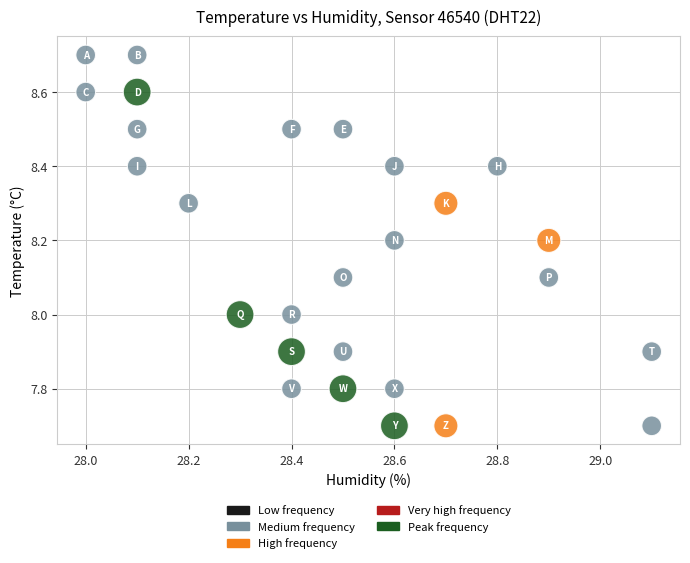

What is the range of Y values (max minus min)?

1.0